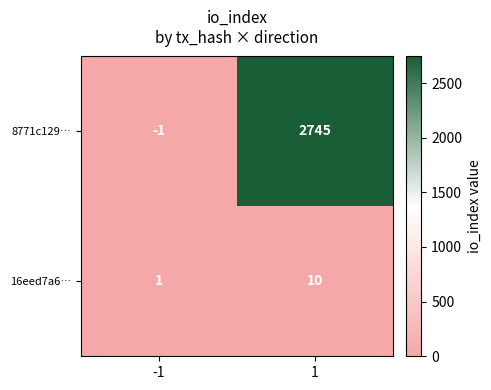

What is the average value of the 16eed7a6… series?

6